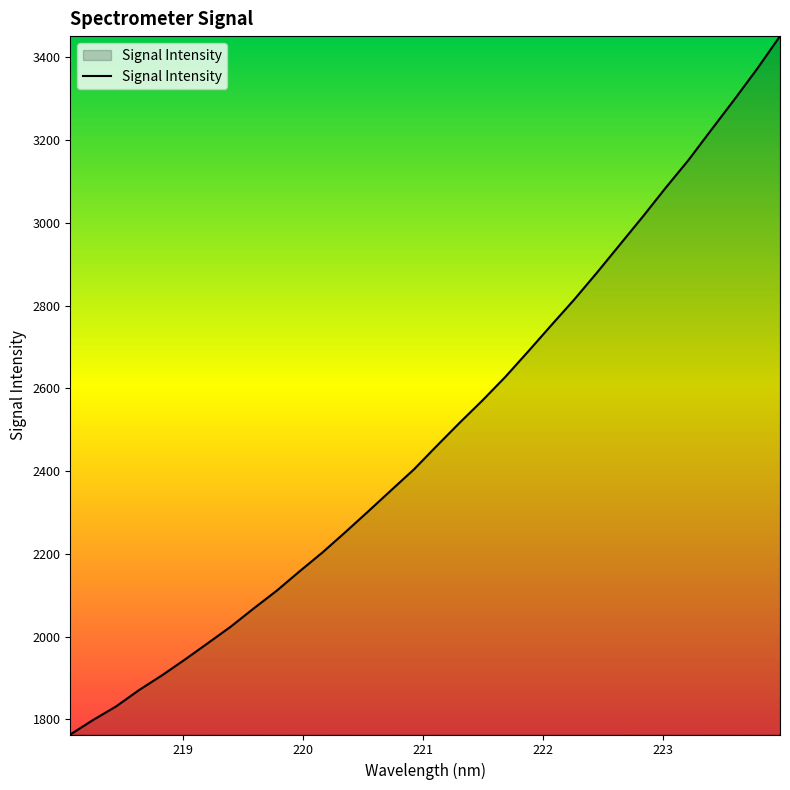

Count the number of values greater than 2461.

16